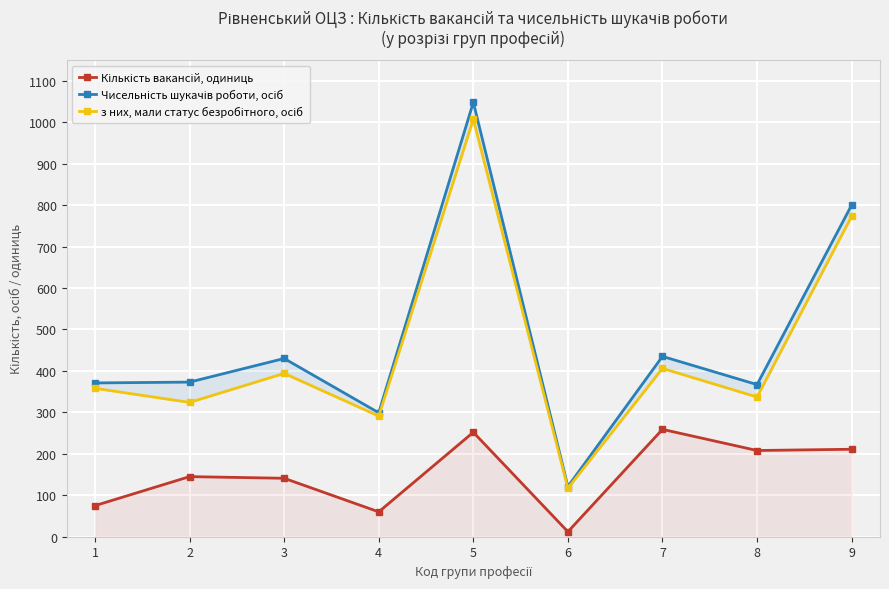

What is the difference between the maximum and minimum values in the Кількість вакансій, одиниць series?

247